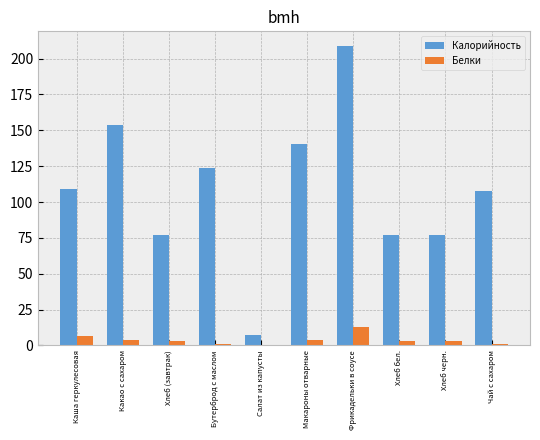

Is the value of Белки at Чай с сахаром greater than the value of Калорийность at Какао с сахаром?

No